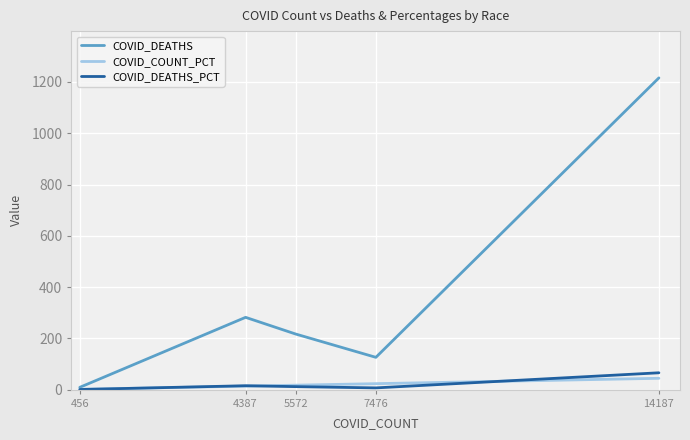

Read the COVID_COUNT_PCT value at 14187.

44.2